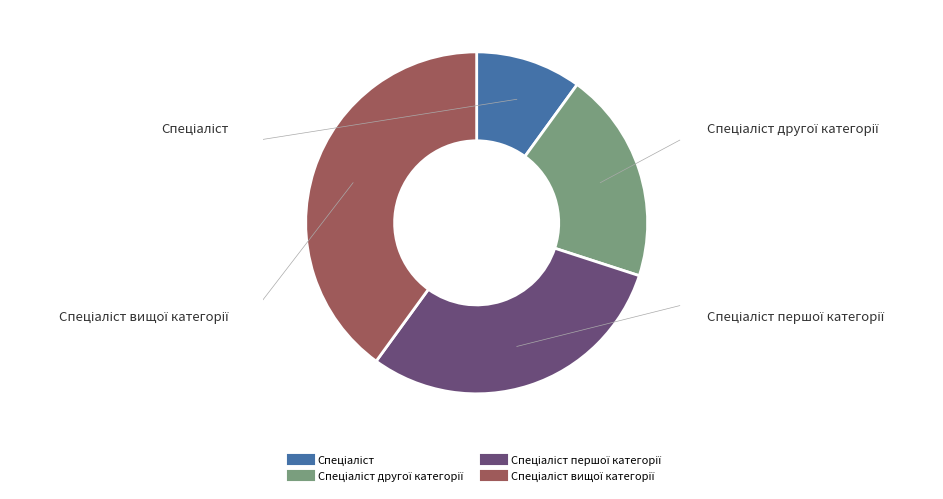

Does any single category account for the majority?

No